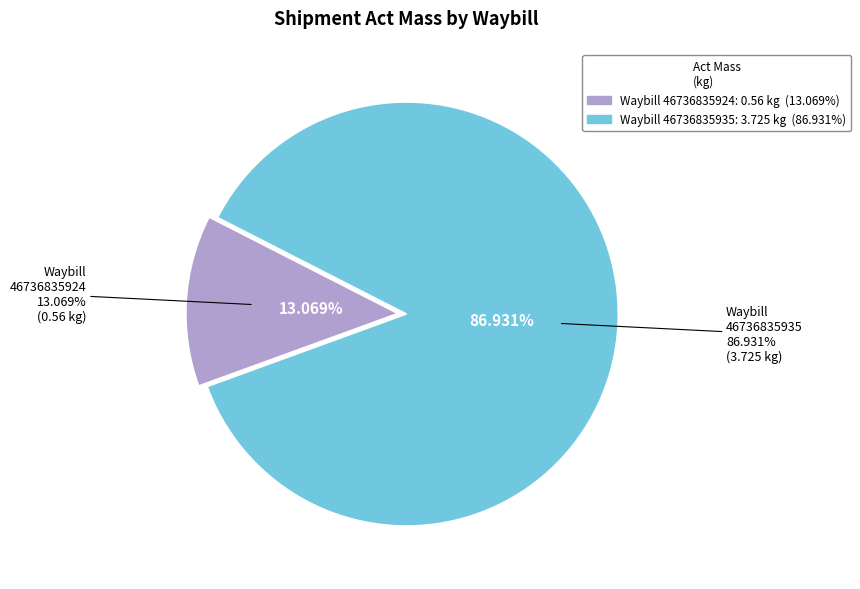

To the nearest percent, what portion does 46736835924 represent?

13%